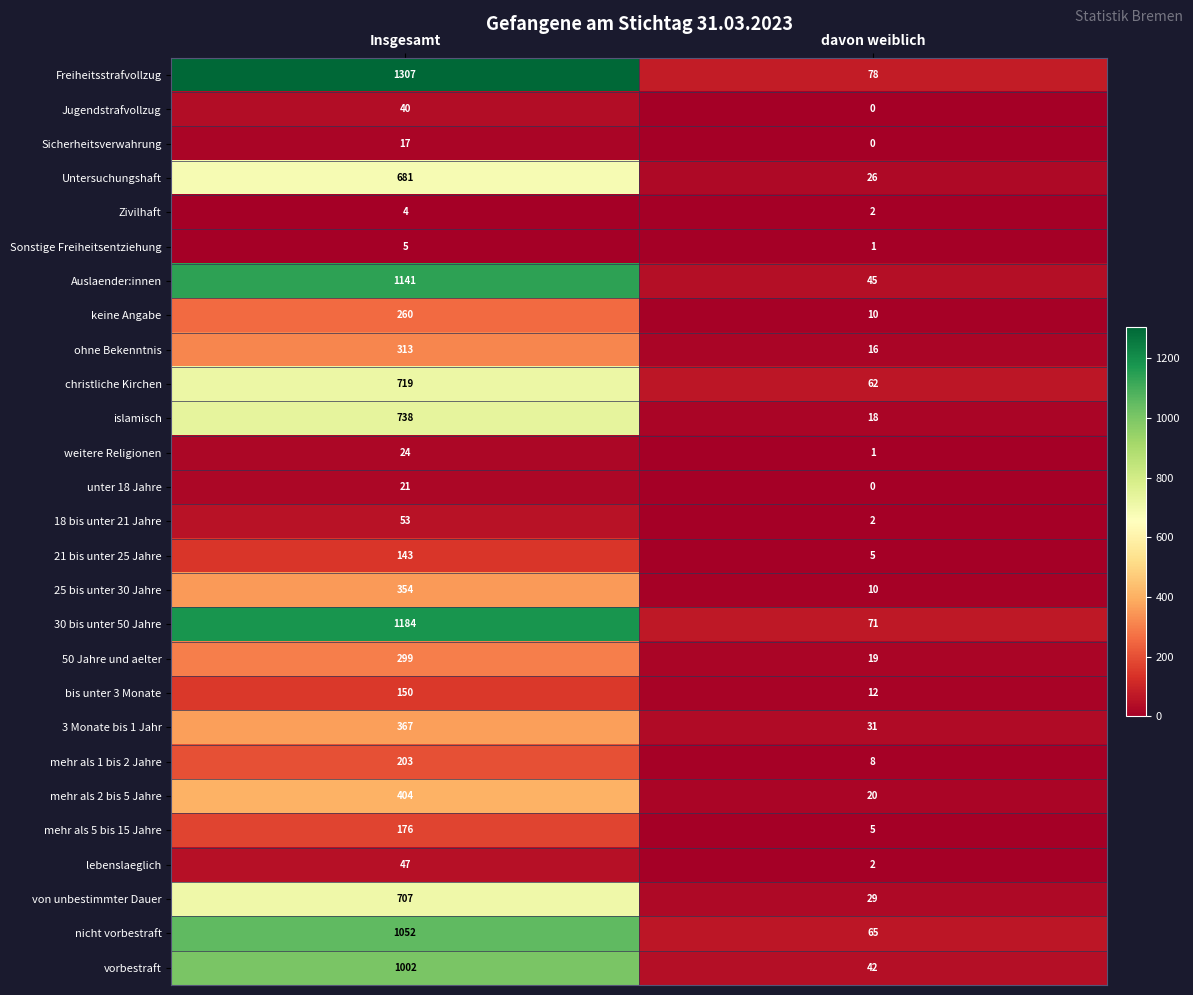

Rank the series by their maximum value, from lowest to highest.

Zivilhaft, Sonstige Freiheitsentziehung, Sicherheitsverwahrung, unter 18 Jahre, weitere Religionen, Jugendstrafvollzug, lebenslaeglich, 18 bis unter 21 Jahre, 21 bis unter 25 Jahre, bis unter 3 Monate, mehr als 5 bis 15 Jahre, mehr als 1 bis 2 Jahre, keine Angabe, 50 Jahre und aelter, ohne Bekenntnis, 25 bis unter 30 Jahre, 3 Monate bis 1 Jahr, mehr als 2 bis 5 Jahre, Untersuchungshaft, von unbestimmter Dauer, christliche Kirchen, islamisch, vorbestraft, nicht vorbestraft, Auslaender:innen, 30 bis unter 50 Jahre, Freiheitsstrafvollzug